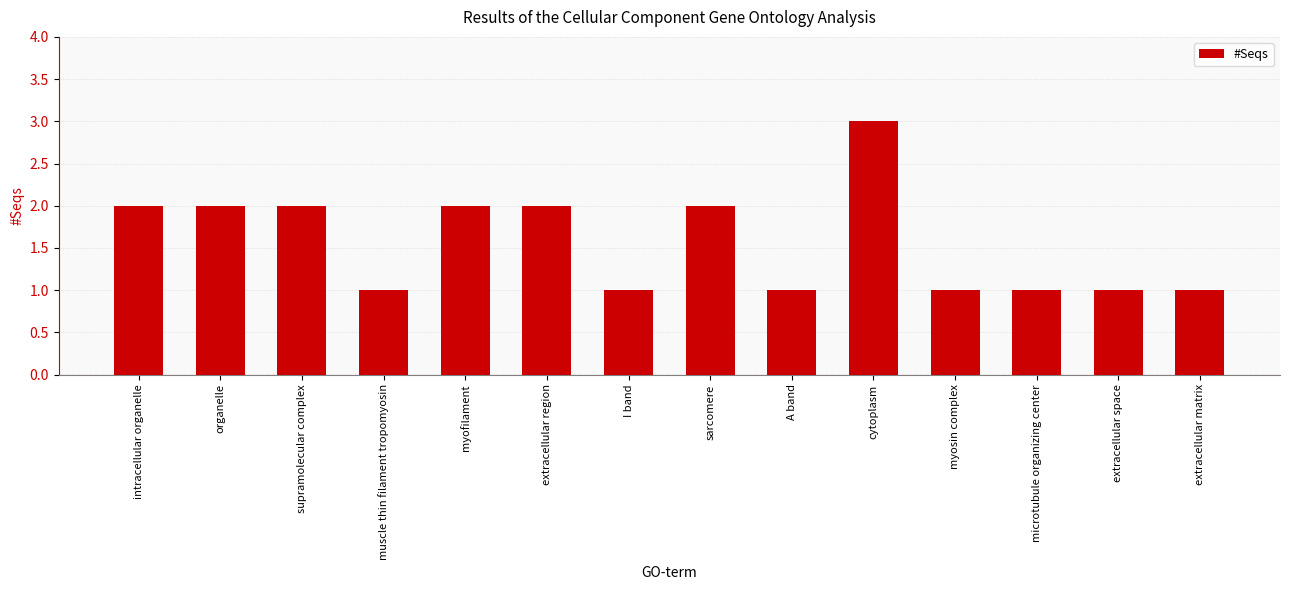

What position from the left is organelle?

2